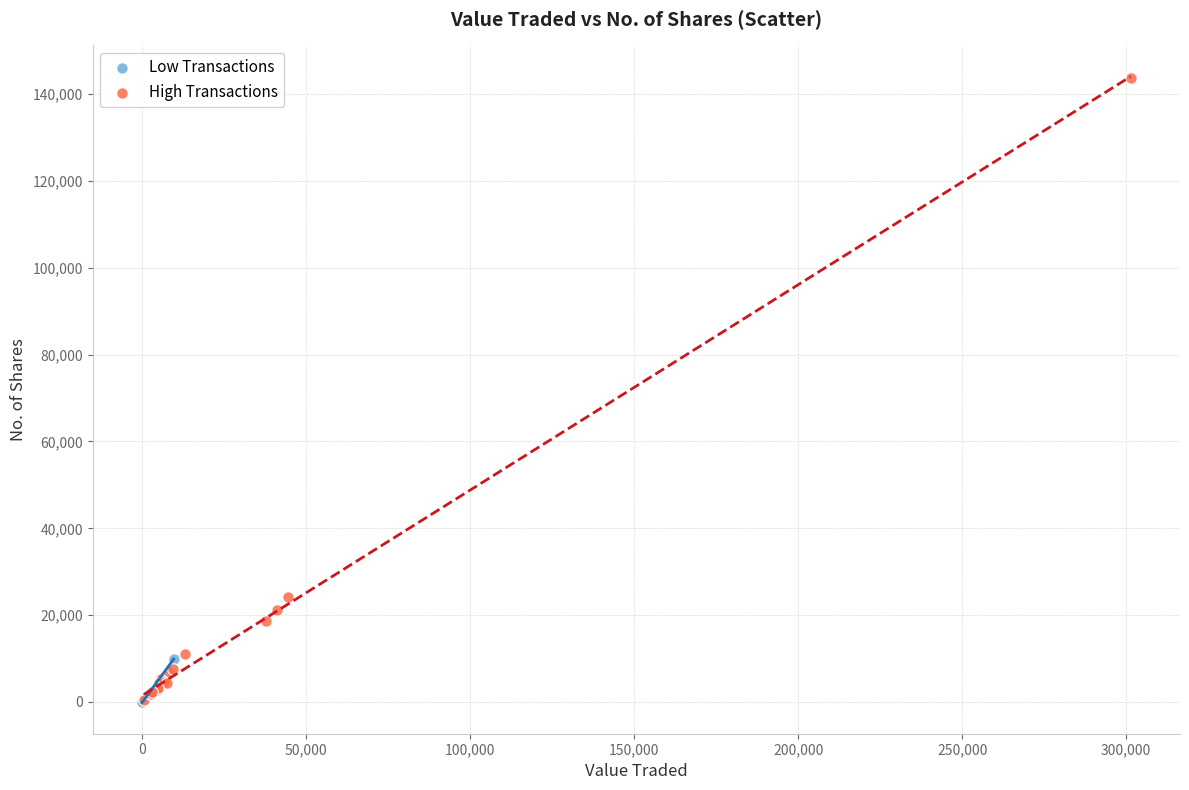

Which series contains the highest Y value?

High Transactions